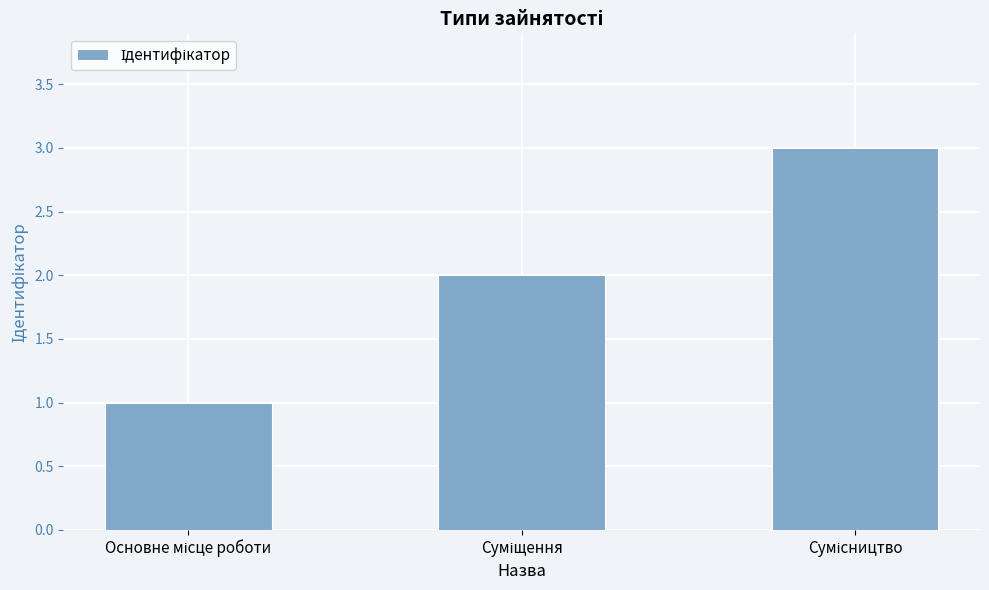

What is the sum of all values?

6